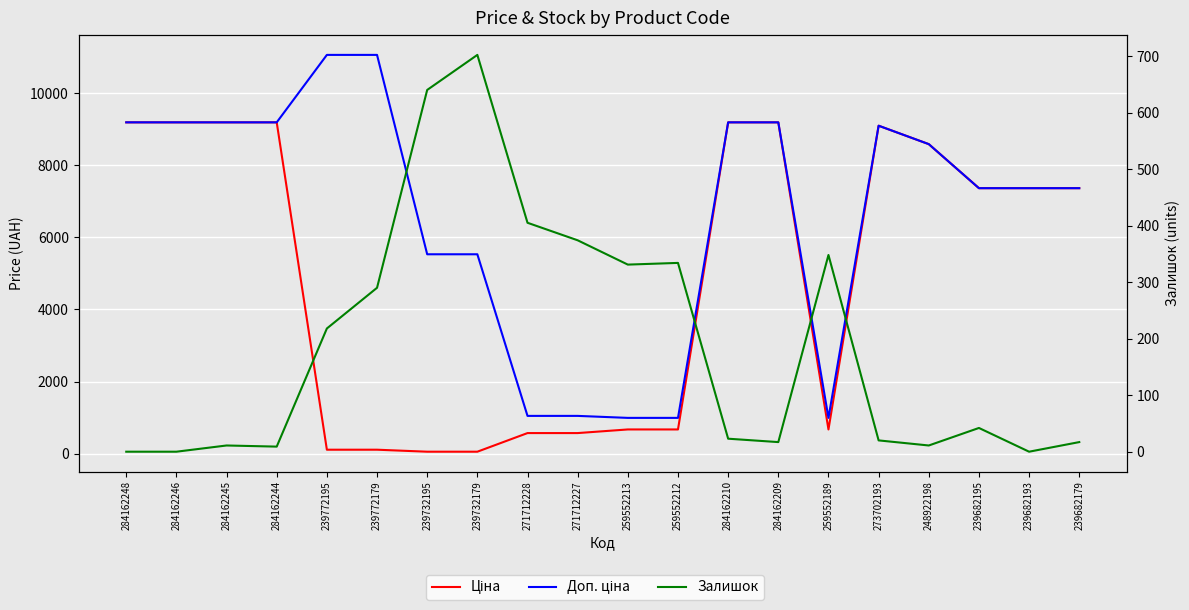

The Ціна series shows 14183.0 at 273702193. True or false?

False